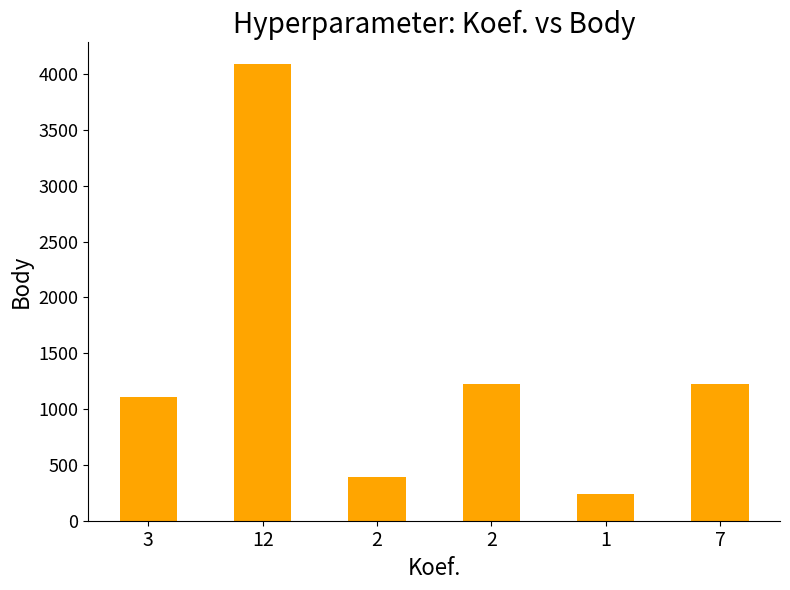

Which category has the lowest value across all series?

1